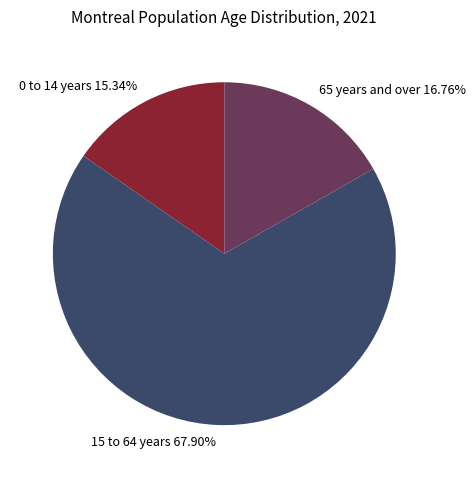

What is the smallest slice in the pie chart?

0 to 14 years